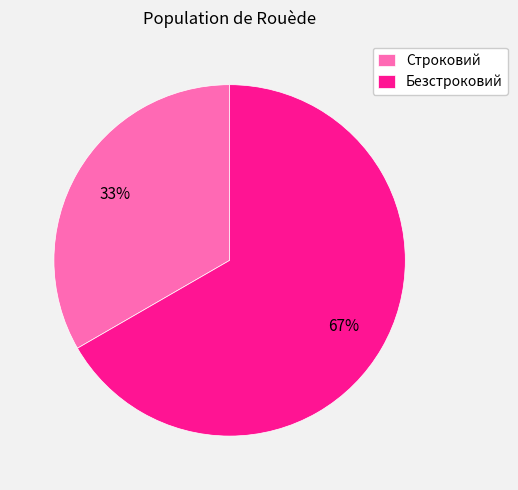

Which slice represents more than half of the pie?

Безстроковий